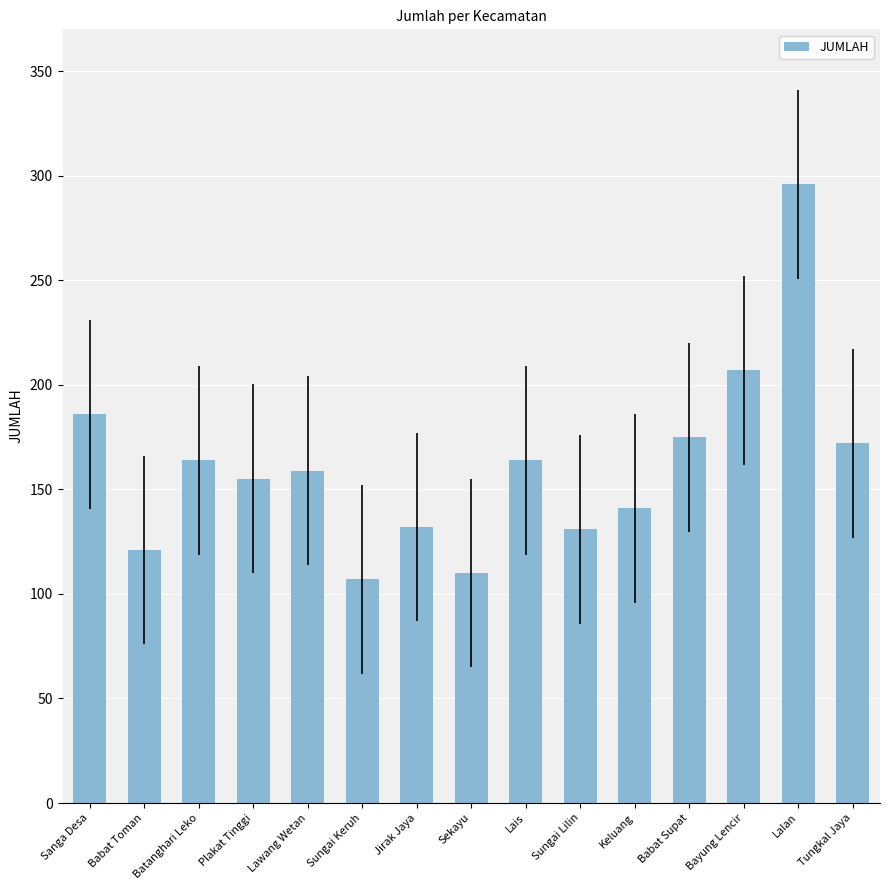

What is the change in value from Keluang to Bayung Lencir?

+66